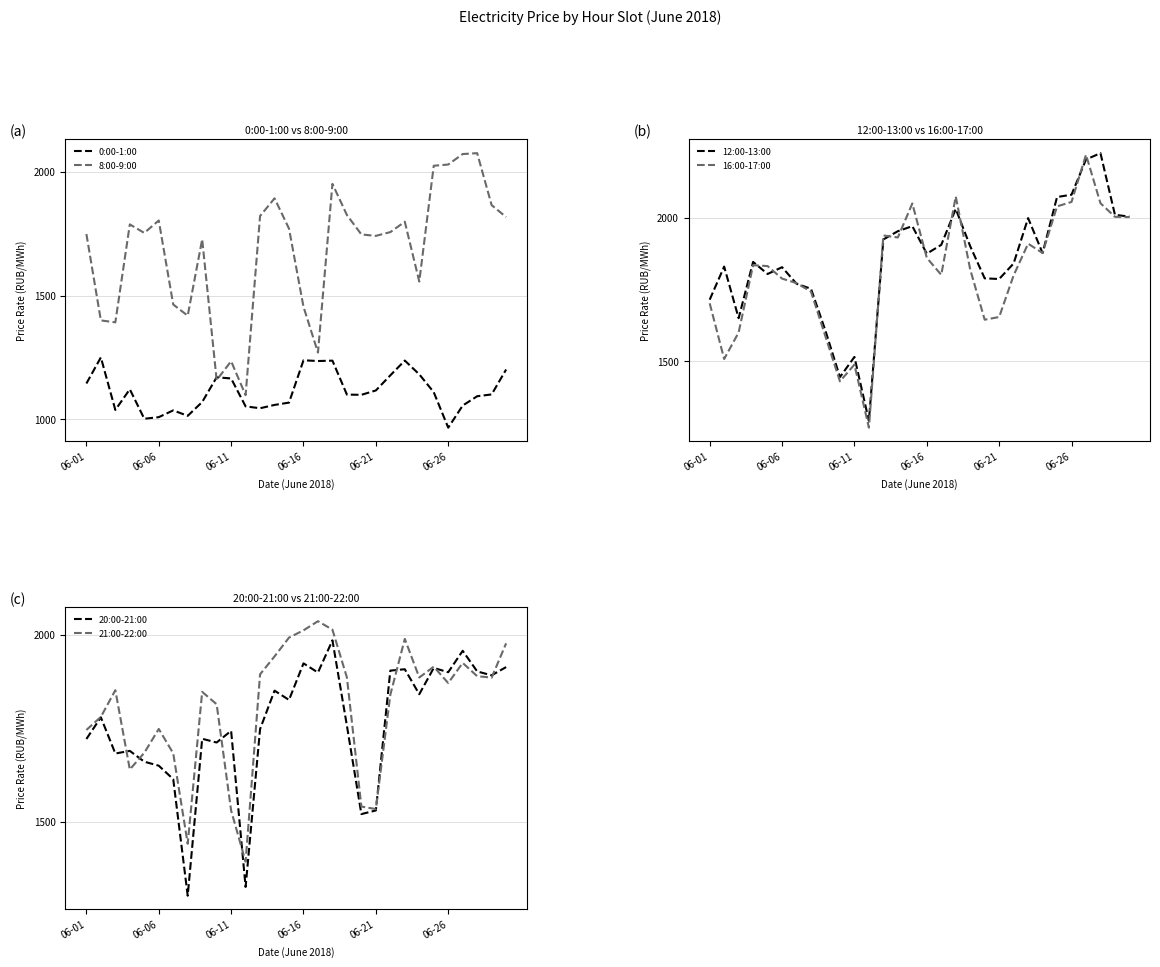

True or false: 0:00-1:00 has a value of 2190.6 at 22.

False